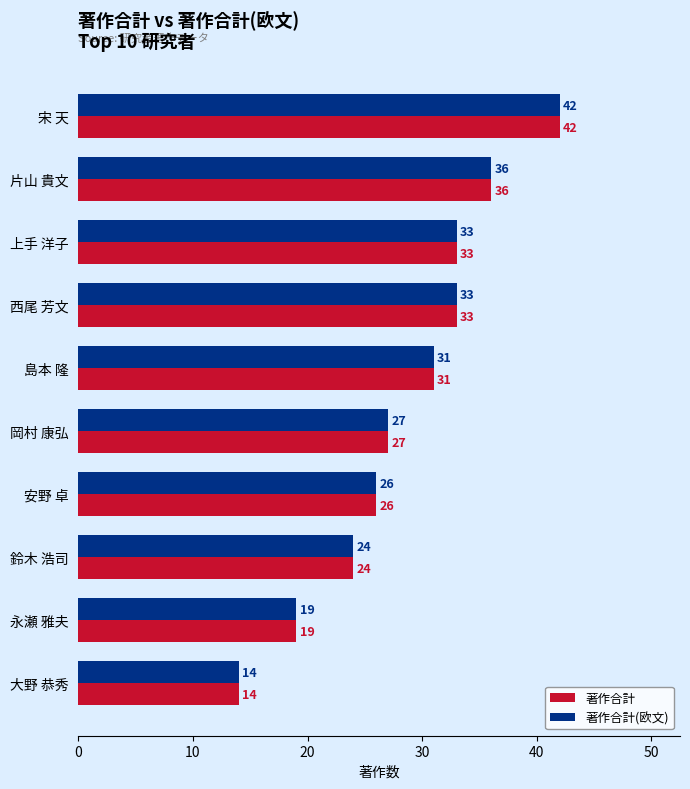

Is the value of 著作合計(欧文) at 大野 恭秀 greater than the value of 著作合計 at 永瀬 雅夫?

No